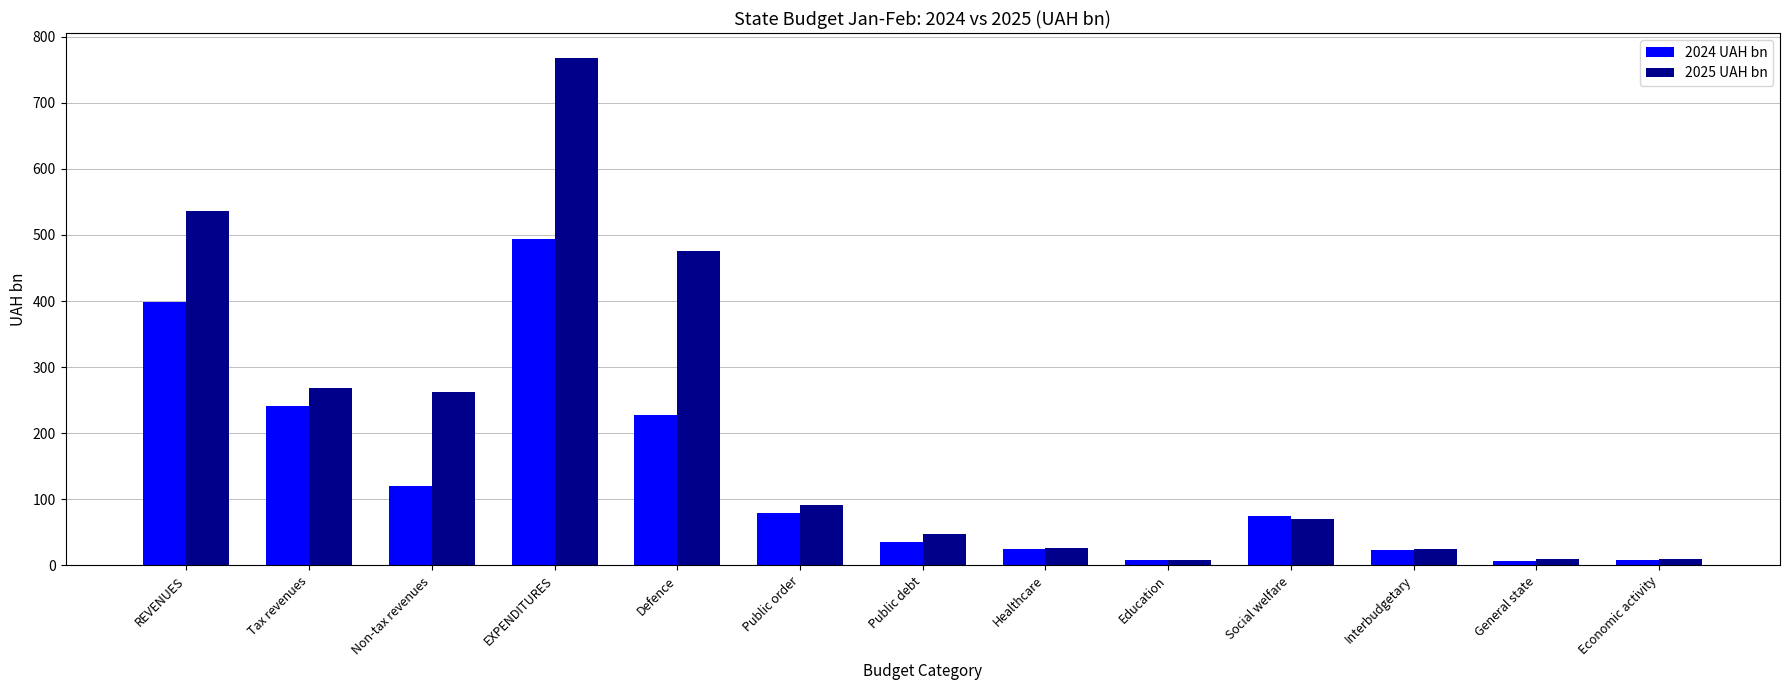

How many distinct data groups are displayed?

2